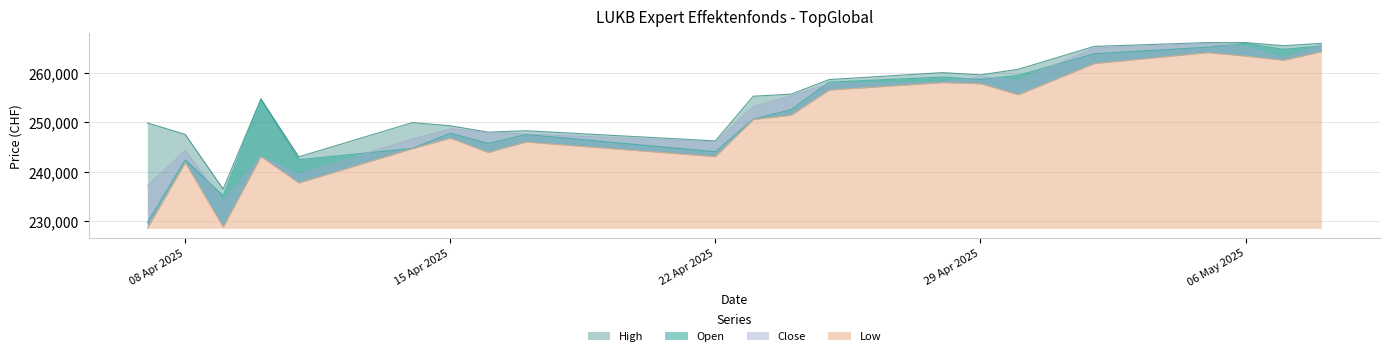

True or false: Open has more than 2 points higher than both neighbors.

True